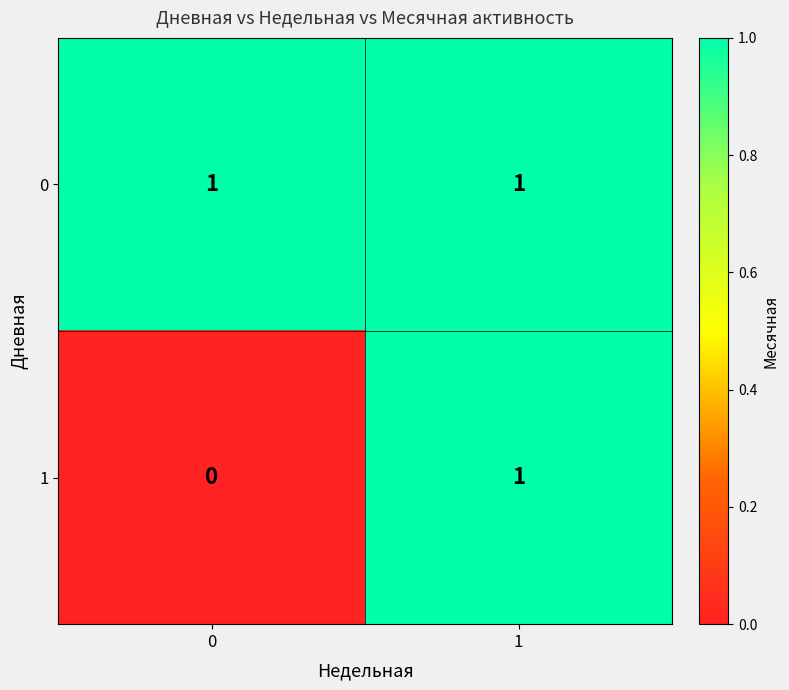

The value of 0 at 0 is 1. True or false?

True